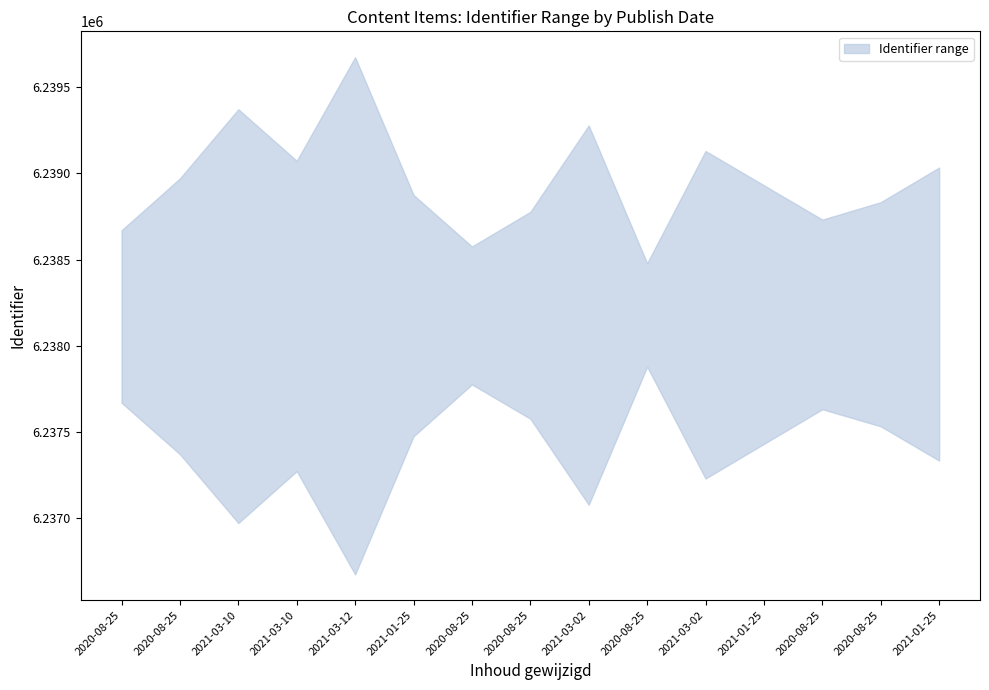

The Identifier_lower series shows 2672718 at 2021-03-02. True or false?

False